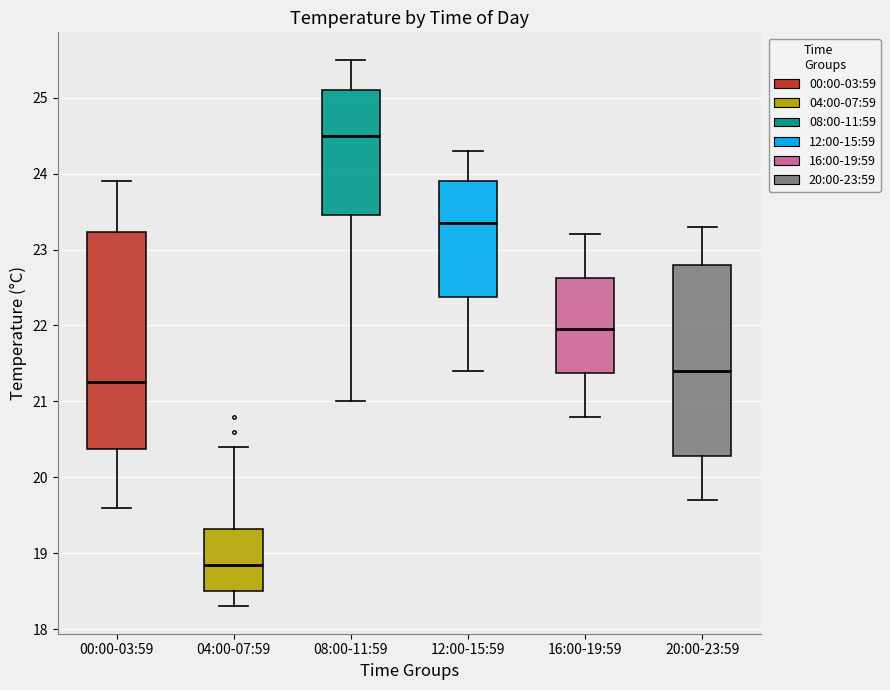

Comparing the boxes themselves (not the whiskers), which one is the tallest?

00:00-03:59